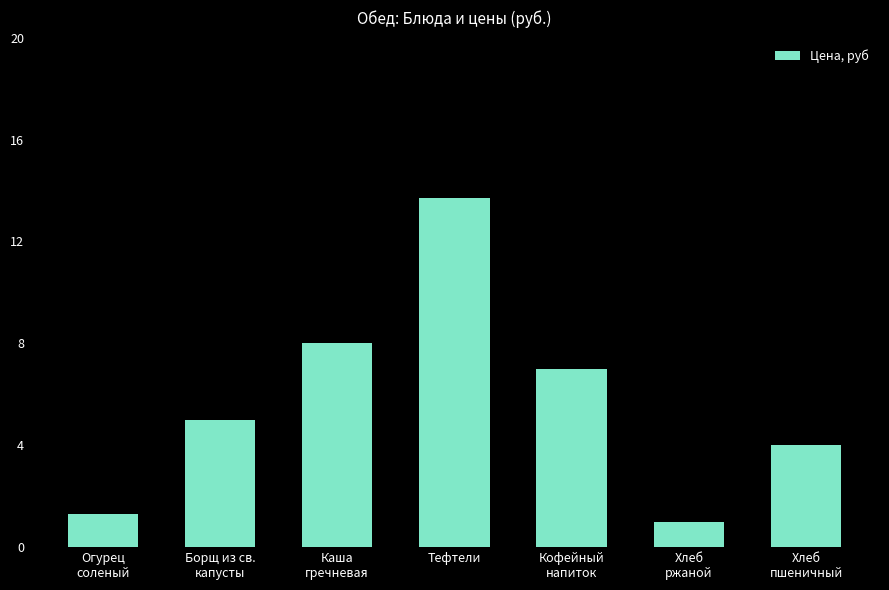

What is the maximum value shown in the chart?

13.7